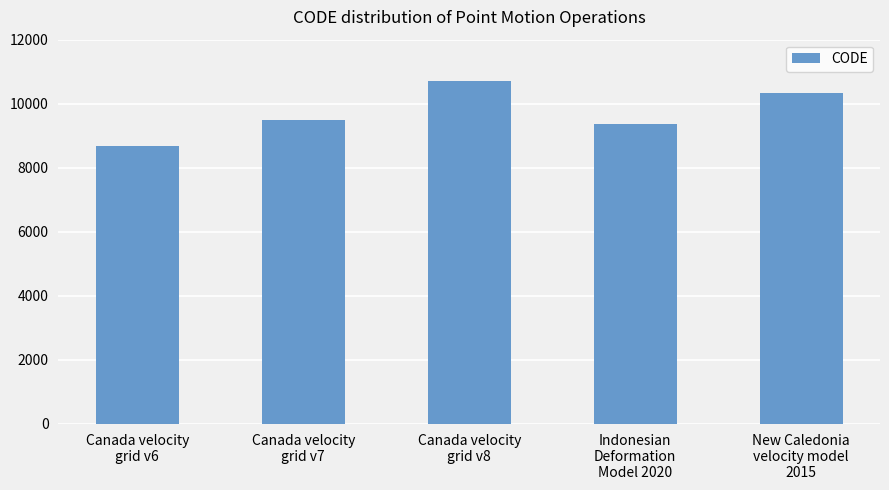

Approximately how many times larger is the value at New Caledonia
velocity model
2015 compared to Canada velocity
grid v7?

1.1